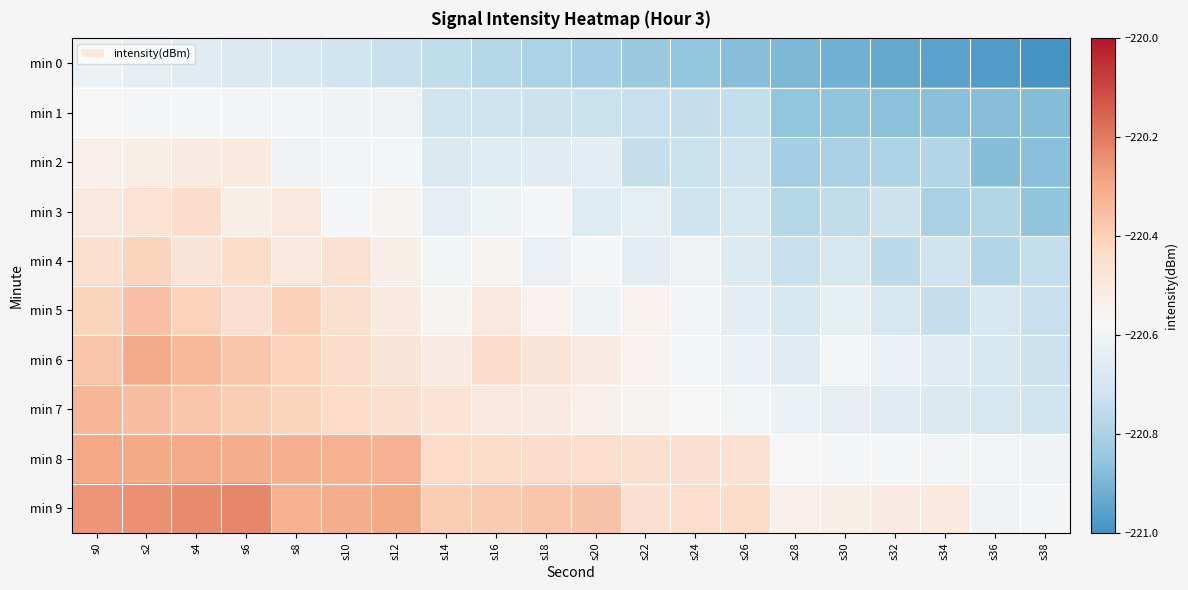

Which has a higher value, s10 or s18?

s10